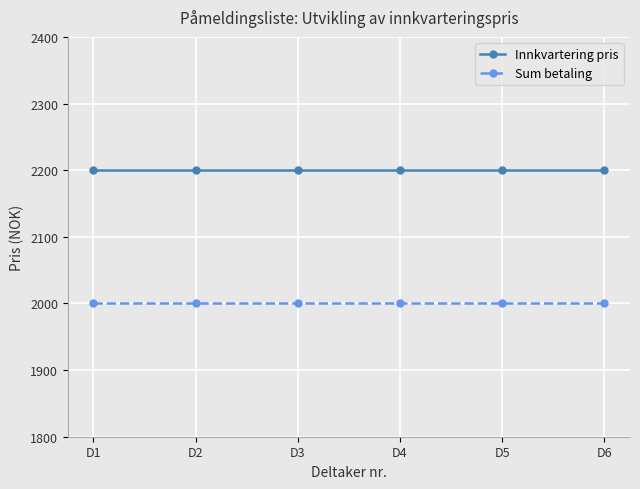

What is the smallest value displayed?

2000